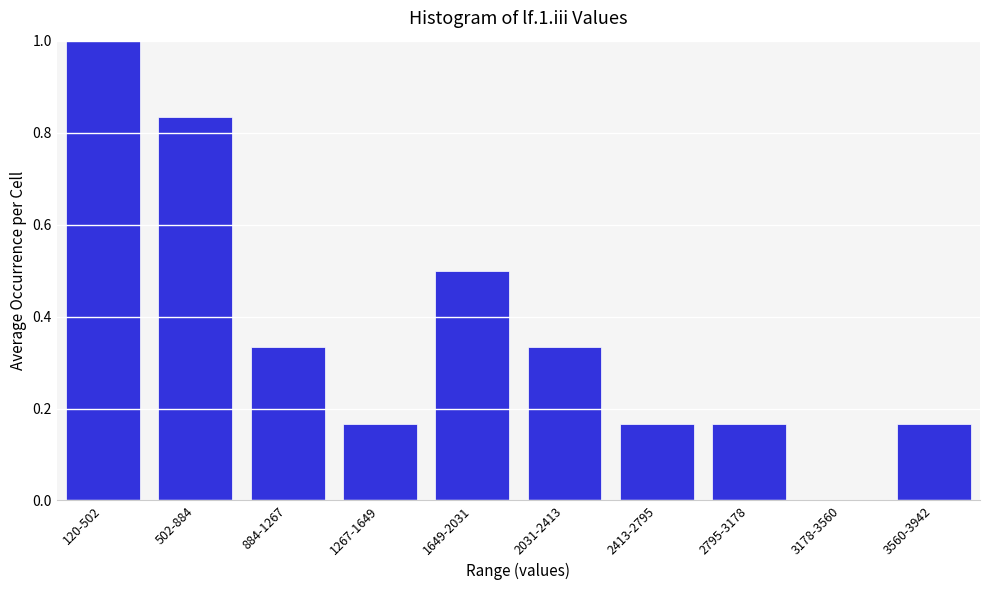

What is the change in value from 2031-2413 to 3178-3560?

-0.3